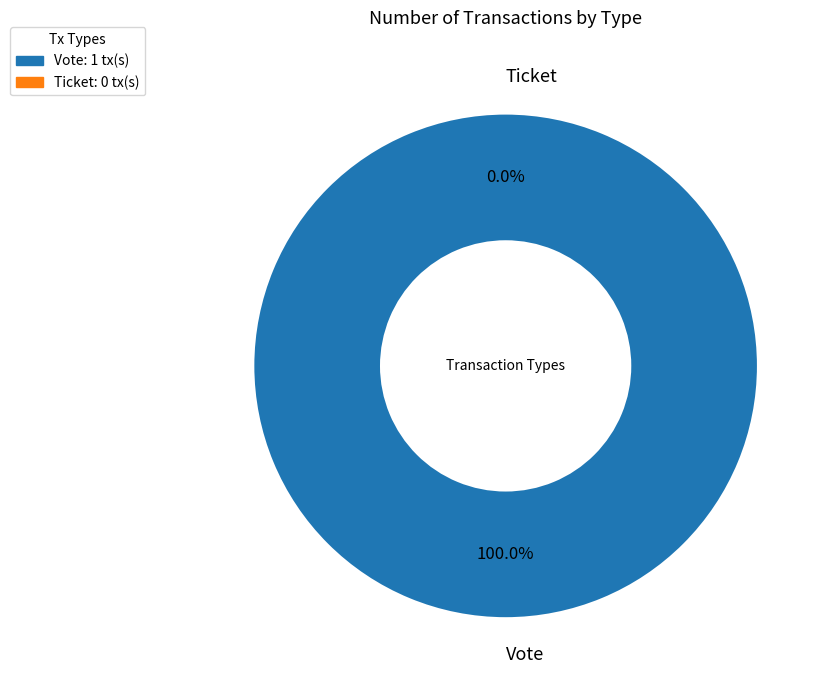

Does Ticket represent more than half of the total?

No